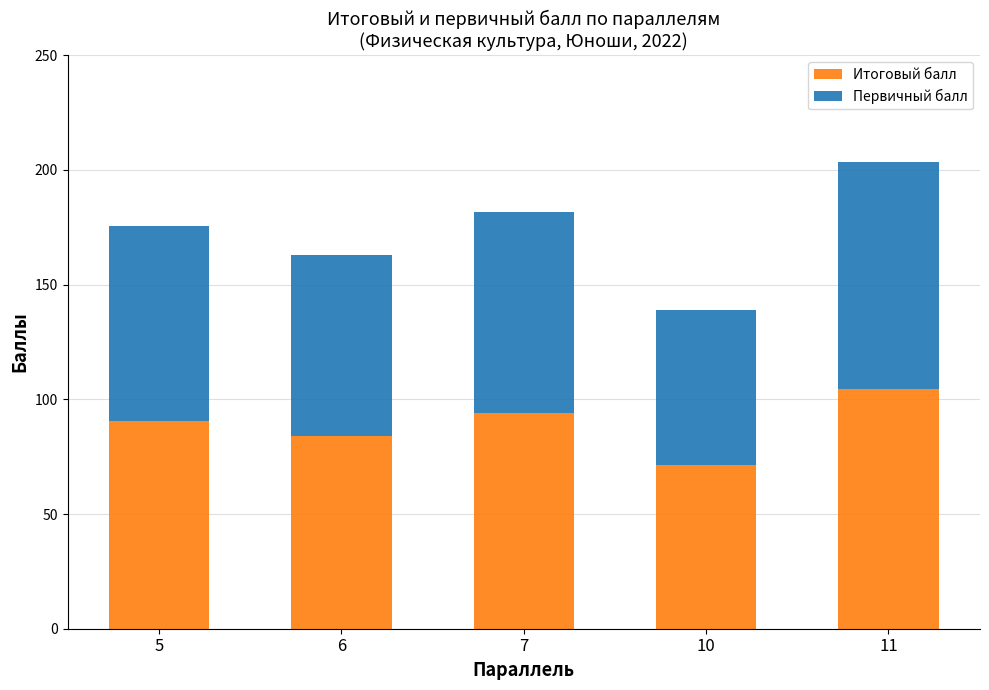

Reading left to right, transcribe the values for Итоговый балл.

5=90.5	6=84.1	7=93.9	10=71.5	11=104.3